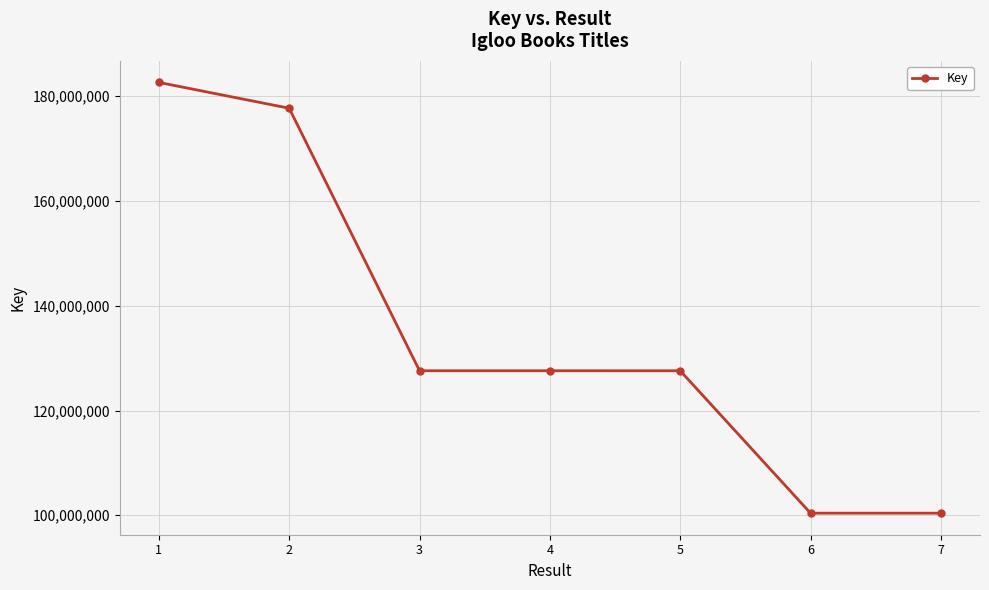

What is the minimum value shown in the chart?

100402670